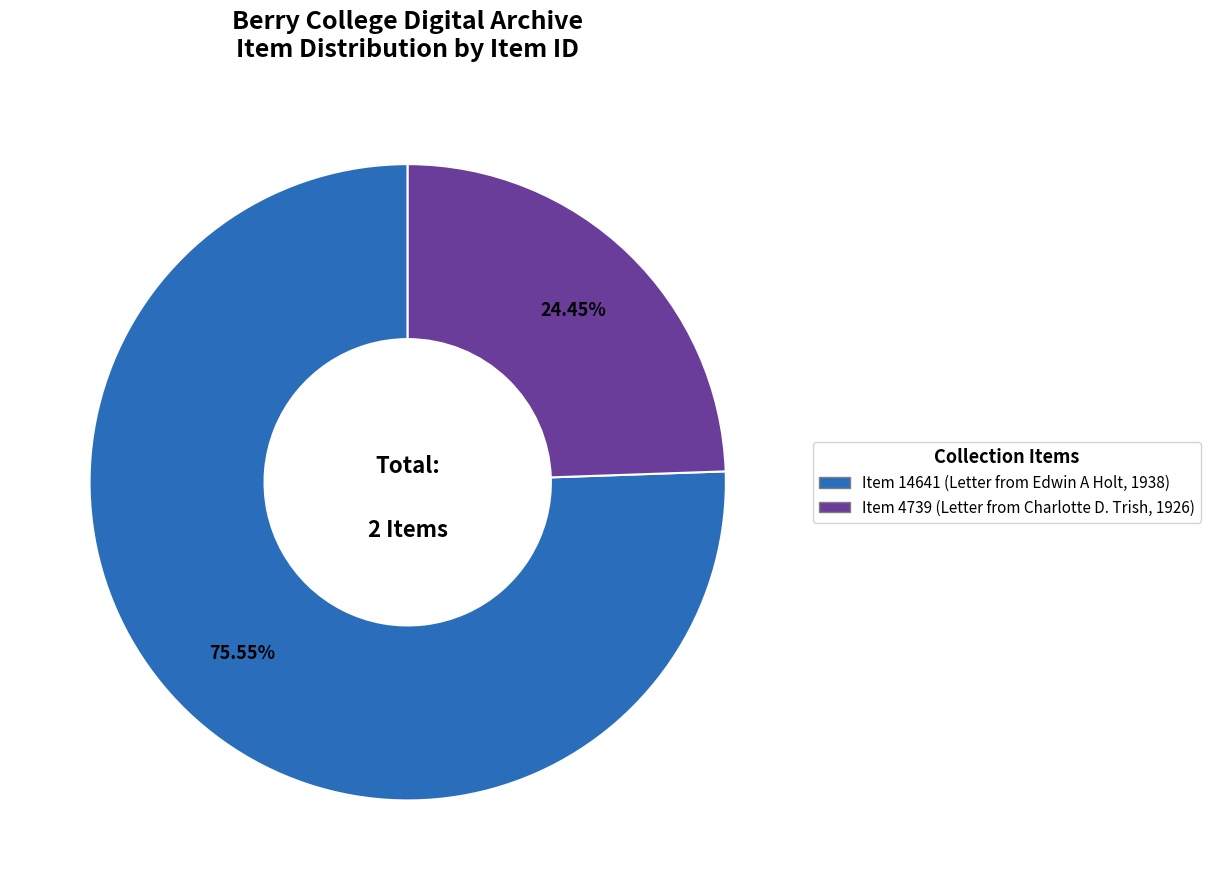

To the nearest percent, what is the difference between the Item 4739 (Letter from Charlotte D. Trish, 1926) and Item 14641 (Letter from Edwin A Holt, 1938) slice percentages?

51%